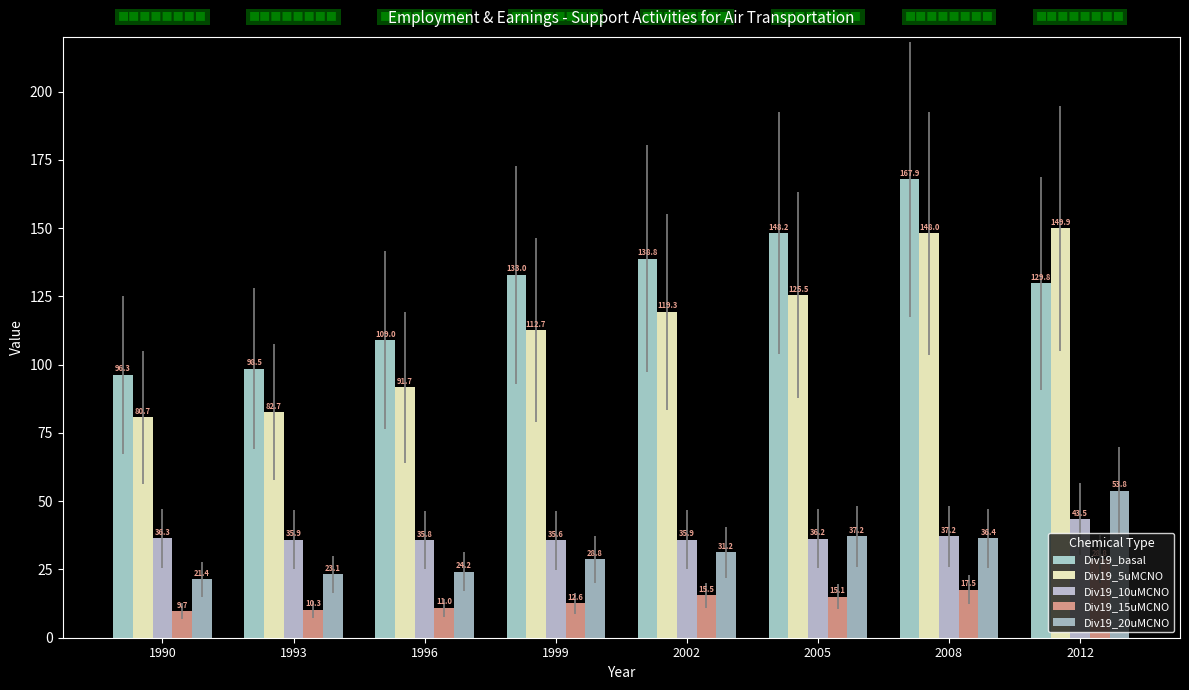

What are all the series names shown in the legend?

Div19_basal, Div19_5uMCNO, Div19_10uMCNO, Div19_15uMCNO, Div19_20uMCNO